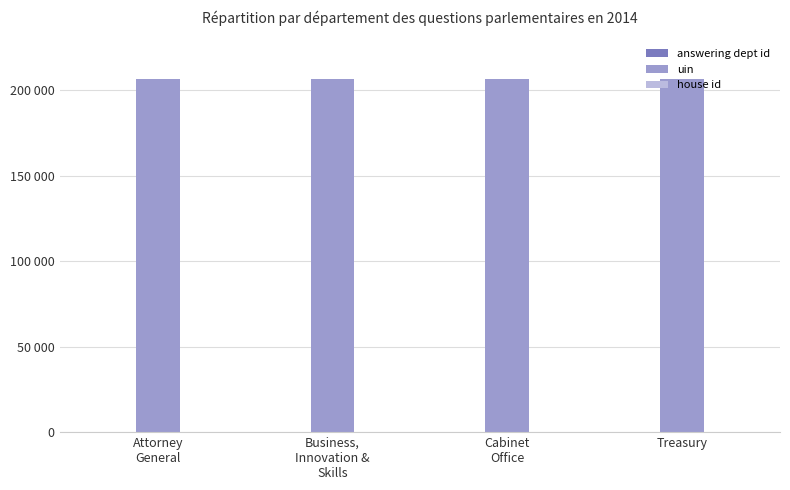

True or false: house id has a value of 0 at Business,
Innovation &
Skills.

False